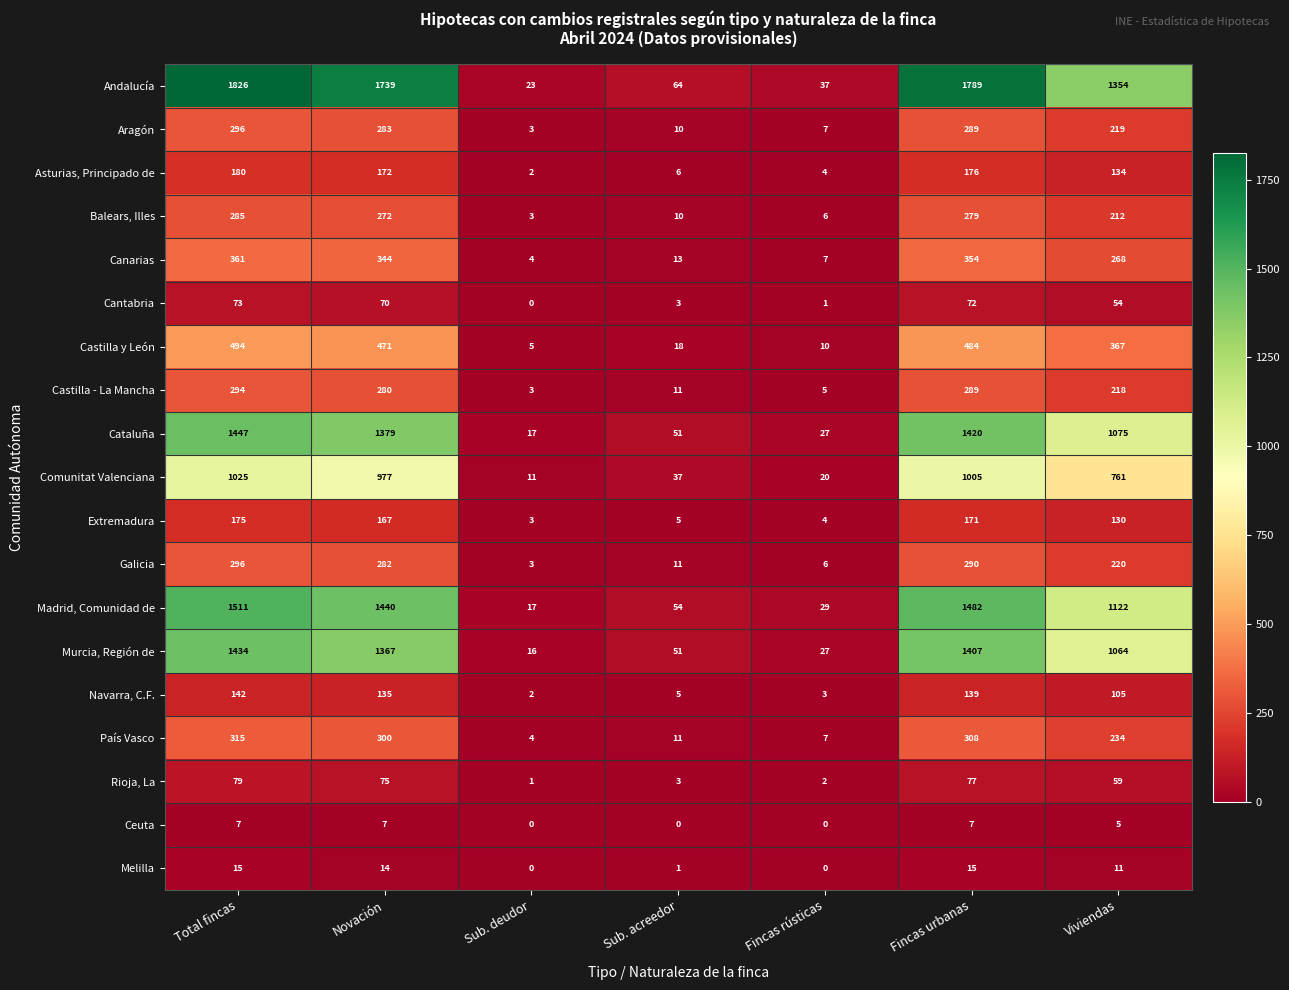

At which category does the chart reach its peak across all series?

Total fincas